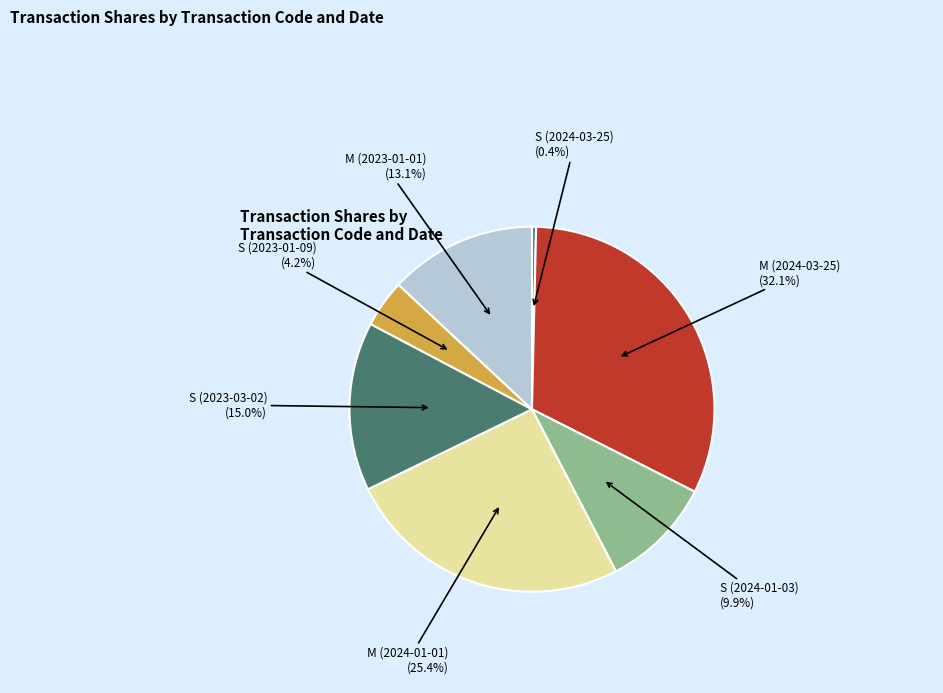

What is the ratio of the value at M (2024-03-25) to the value at S (2024-01-03)?

3.2